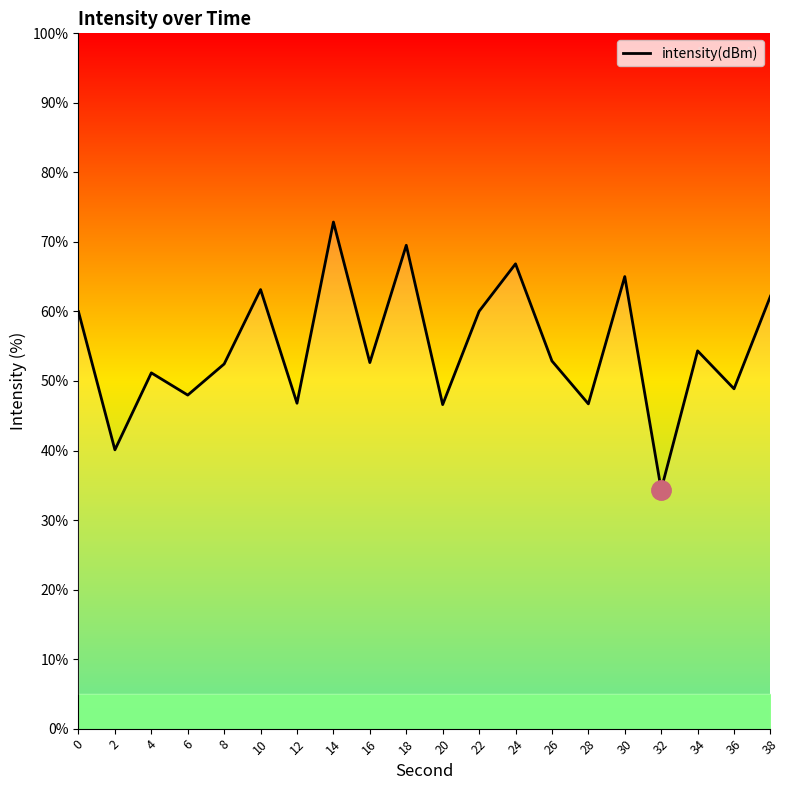

What is the difference between the values at 38 and 8?

9.8